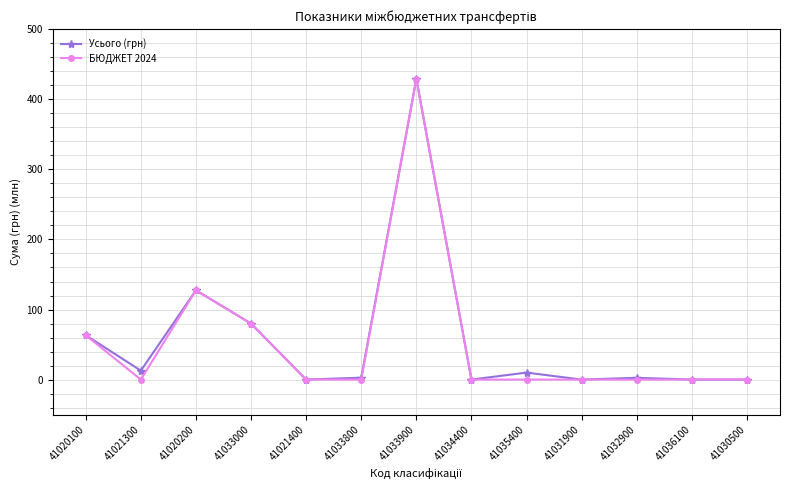

The БЮДЖЕТ 2024 series shows -192.6 at 41036100. True or false?

False